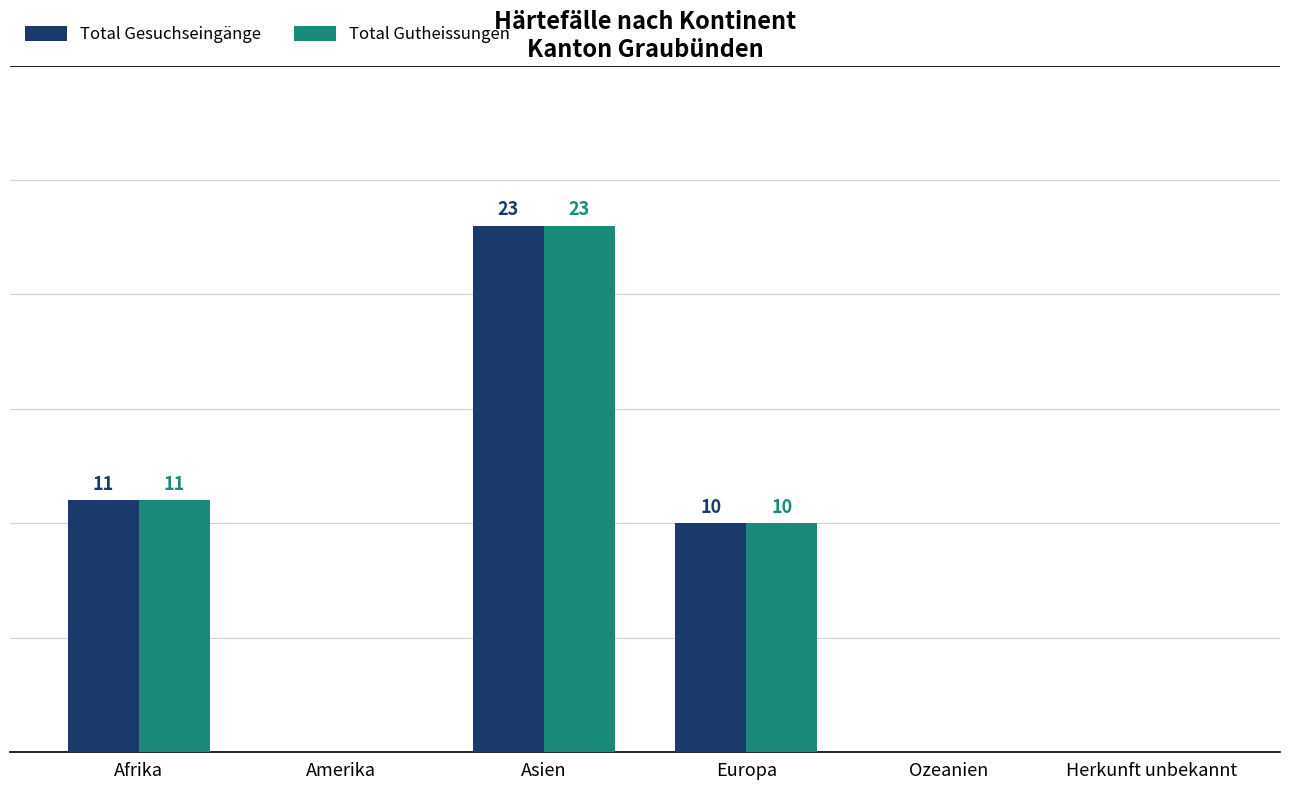

What are all the series names shown in the legend?

Total Gesuchseingänge, Total Gutheissungen